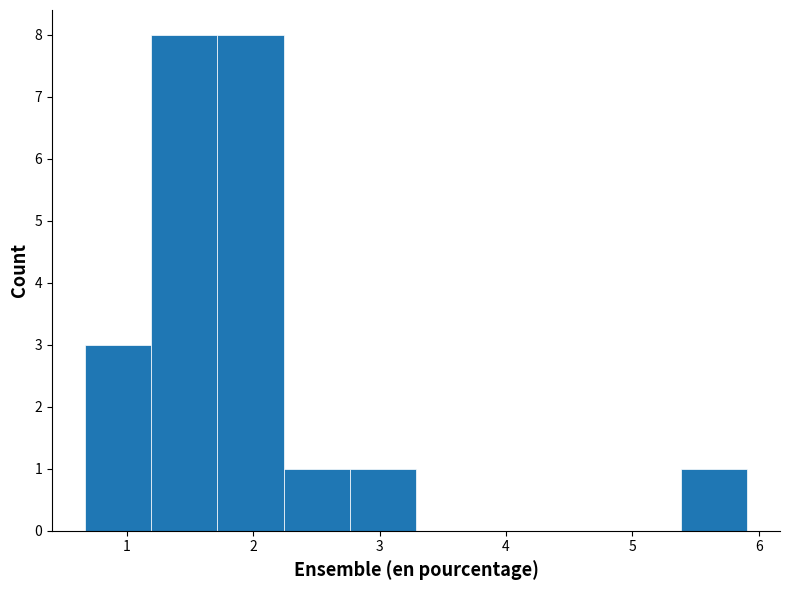

How tall is the bar that spans 2.2 to 2.8 on the x-axis? Neither the bar edges nor the heights are printed on the chart, so give them approximately, as read against the axes.

1